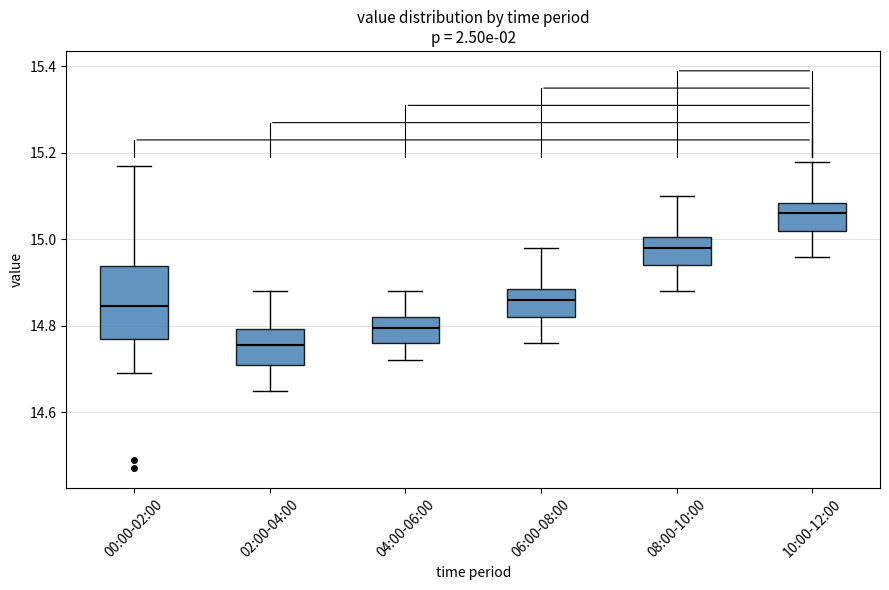

Which box is the tallest, from its lower edge to its upper edge?

00:00-02:00